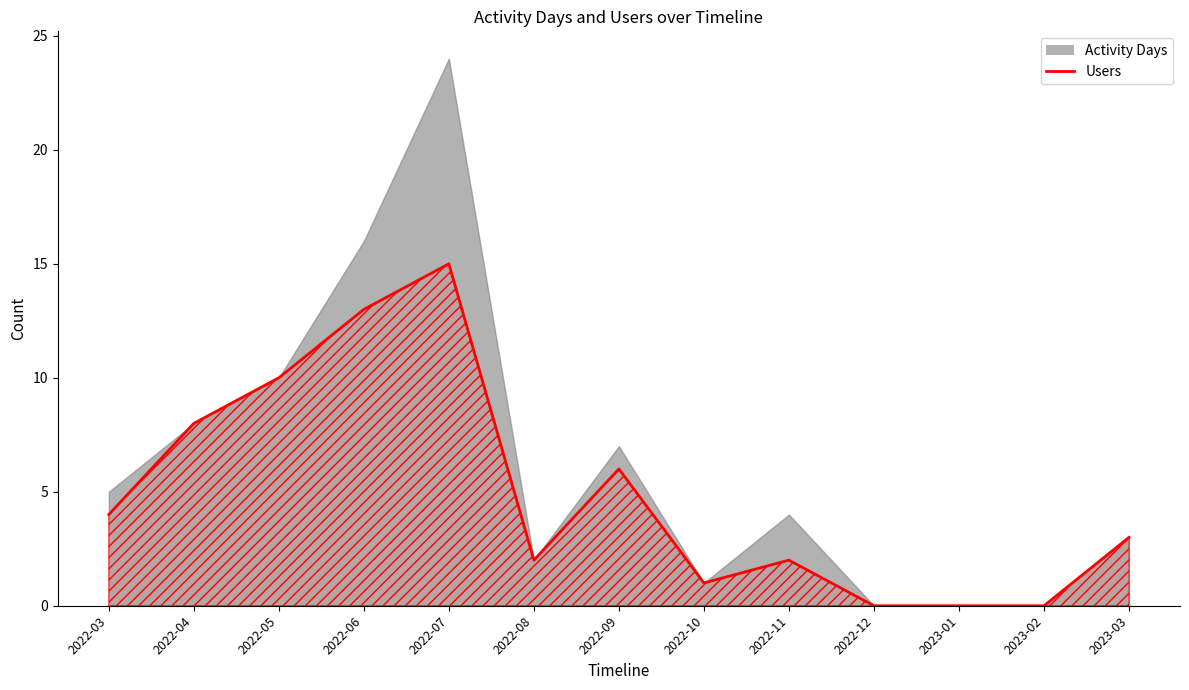

What is the change in value from 2022-03 to 2022-07?

+11